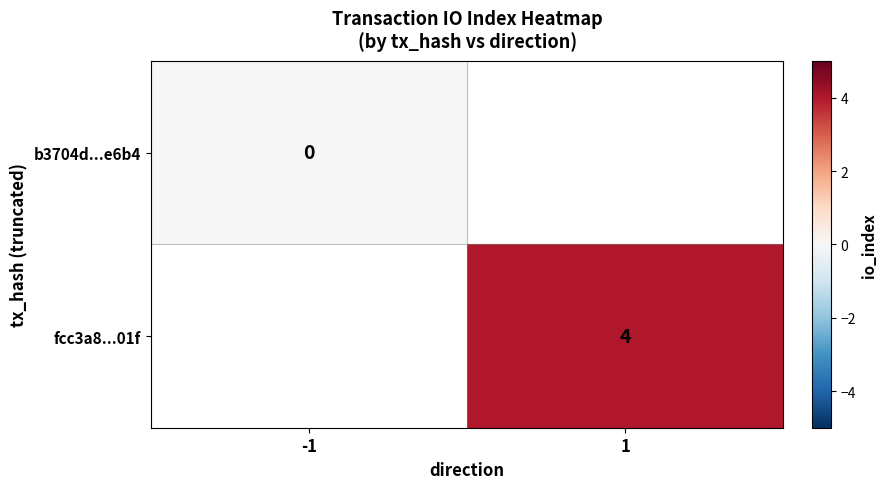

The value of fcc3a8...01f at 1 is 4. True or false?

True